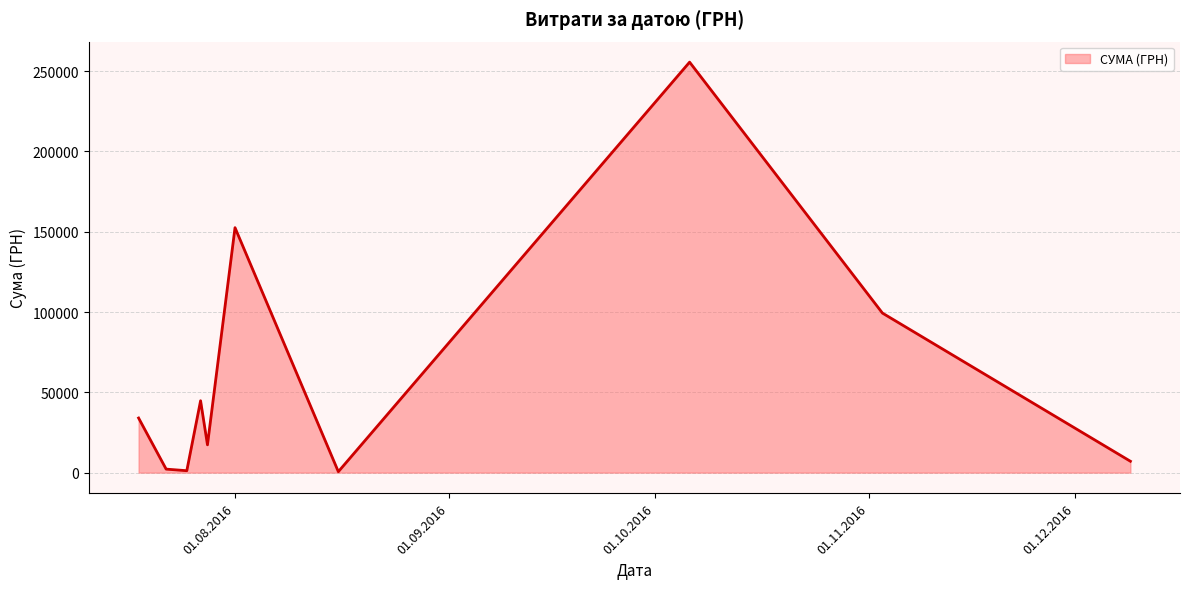

What is the greatest value displayed?

255550.2